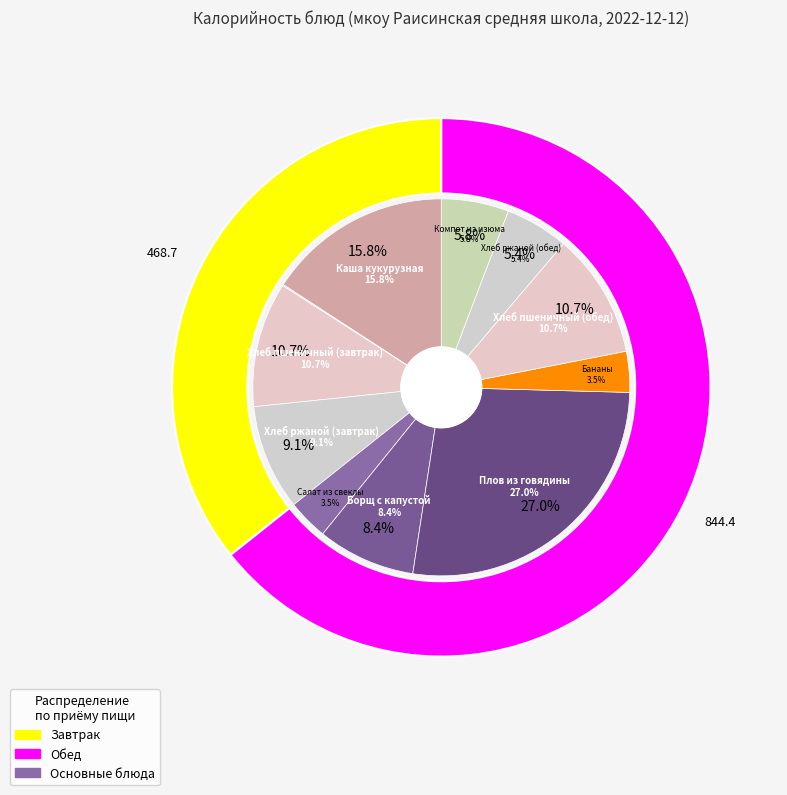

Does Каша кукурузная account for over 50% of the chart?

No